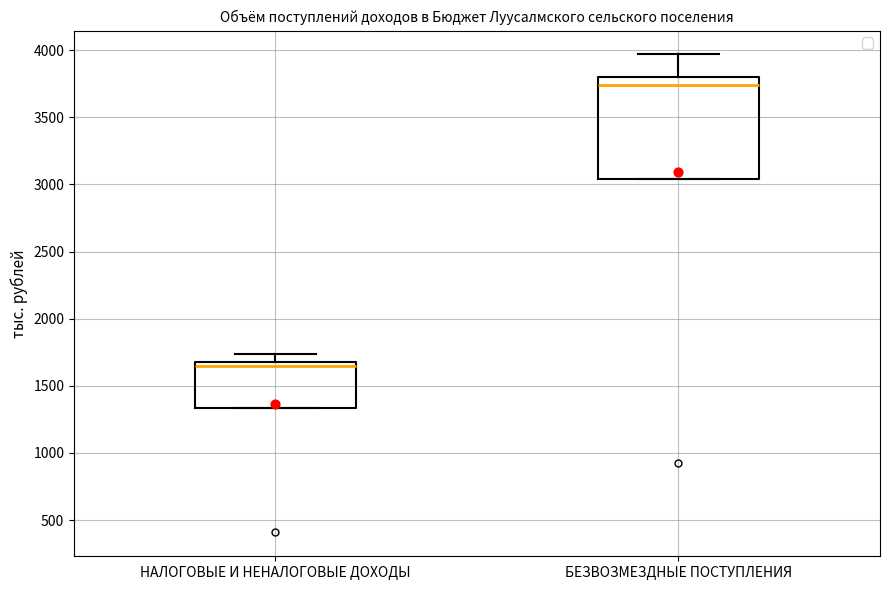

Which box has the lowest median line?

НАЛОГОВЫЕ И НЕНАЛОГОВЫЕ ДОХОДЫ